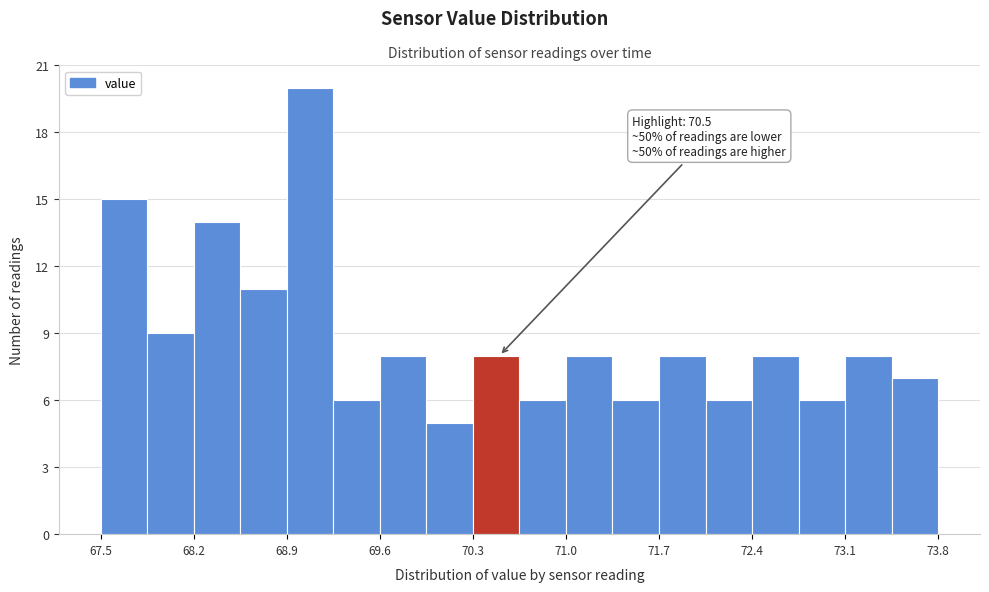

Read against the x-axis, roughly where is the centre of the tallest bar?

69.1